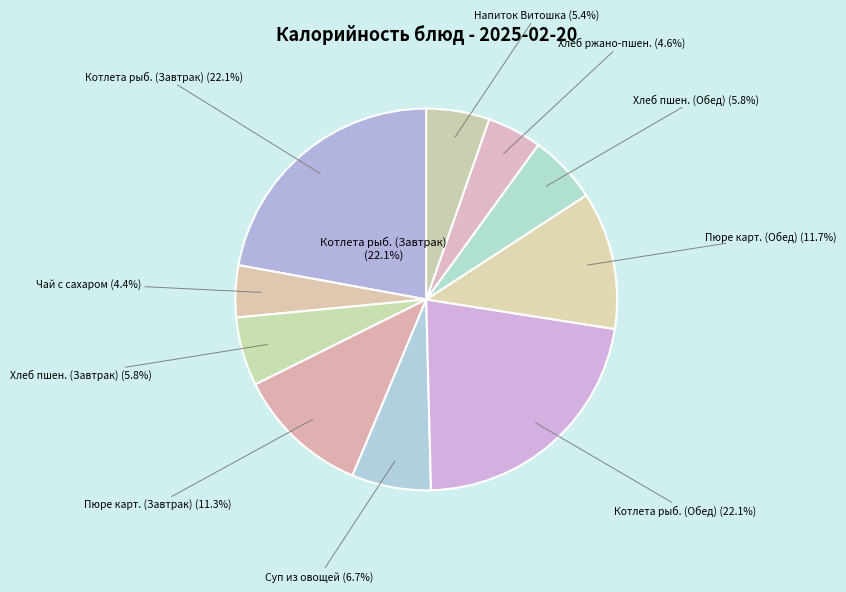

What is the change in value from Пюре картофельное (Завтрак) to Суп из овощей со сметаной?

-58